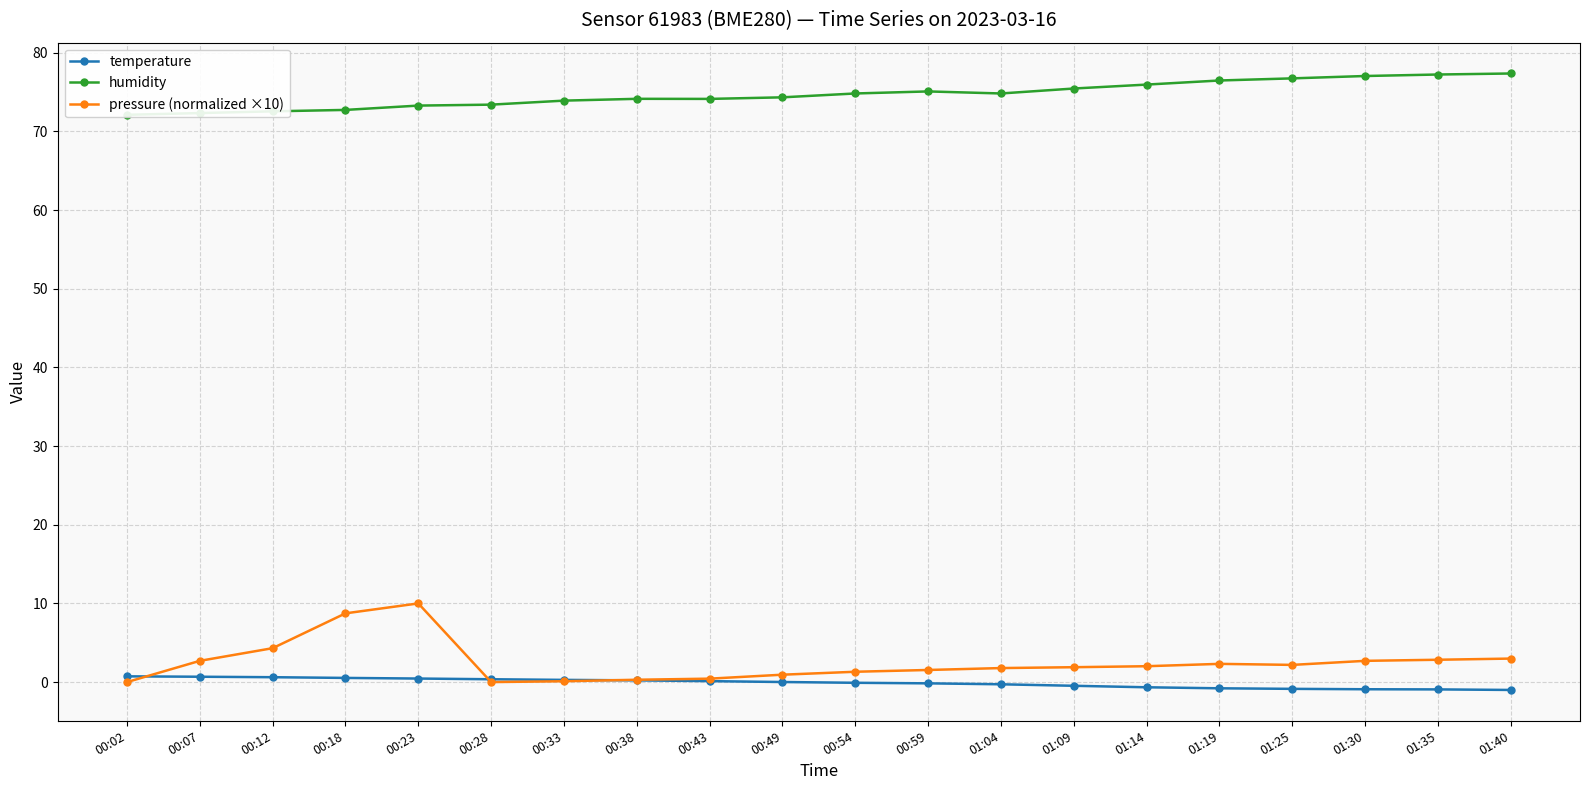

At which category is the sum across all series the highest?

00:23